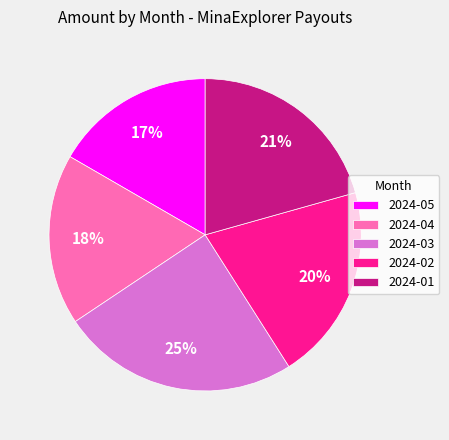

To the nearest percent, what is the average slice percentage?

20%